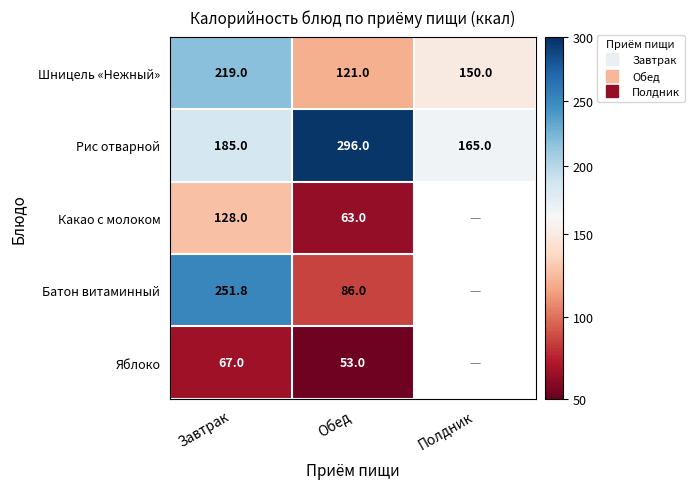

Which series has the widest spread of values?

Батон витаминный